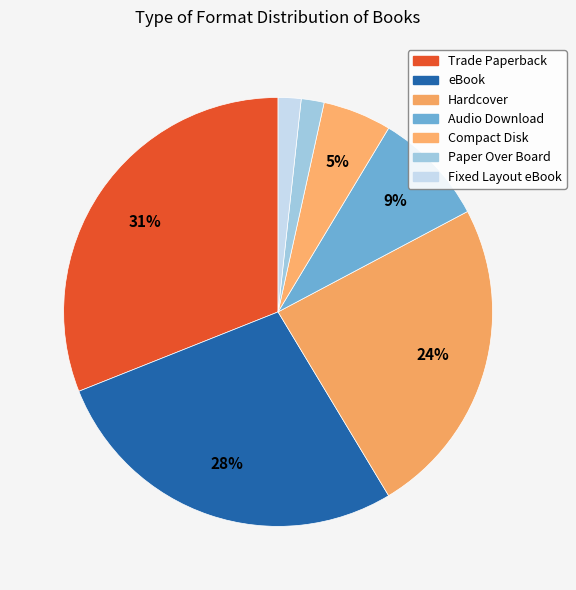

Between Compact Disk and Trade Paperback, which is larger?

Trade Paperback